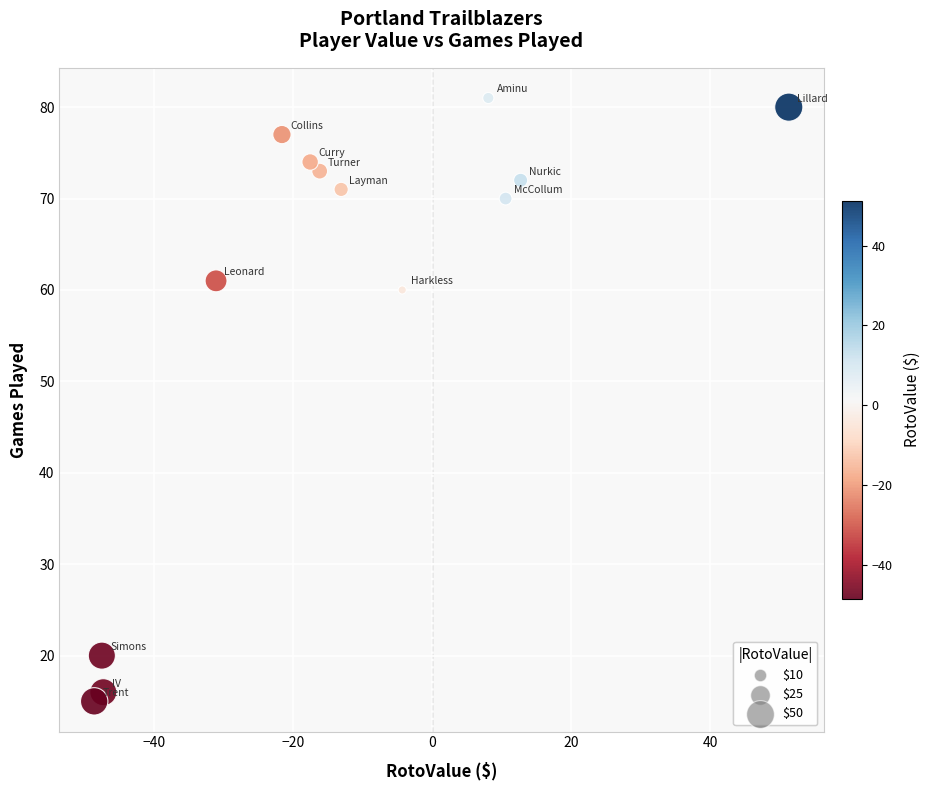

What is the range of Y values (max minus min)?

66